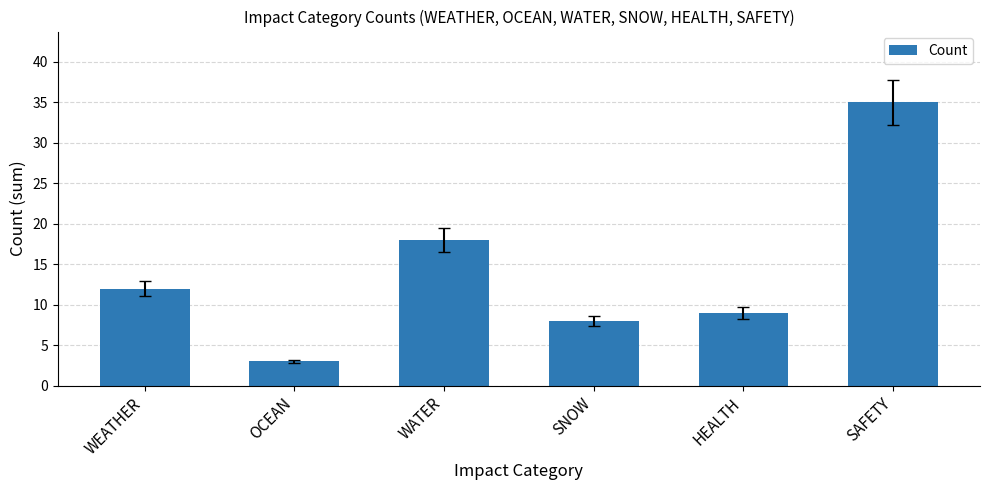

List the labels in order of value, smallest first.

OCEAN, SNOW, HEALTH, WEATHER, WATER, SAFETY